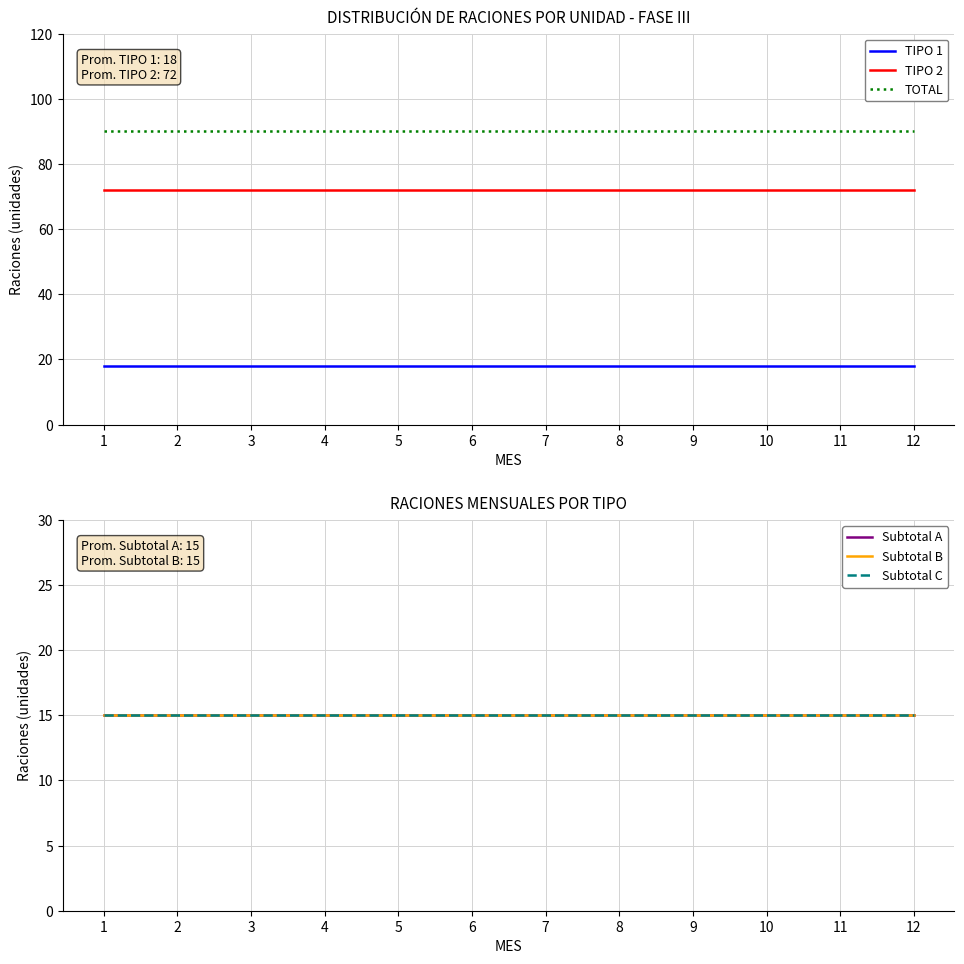

At which category is the sum across all series the highest?

1